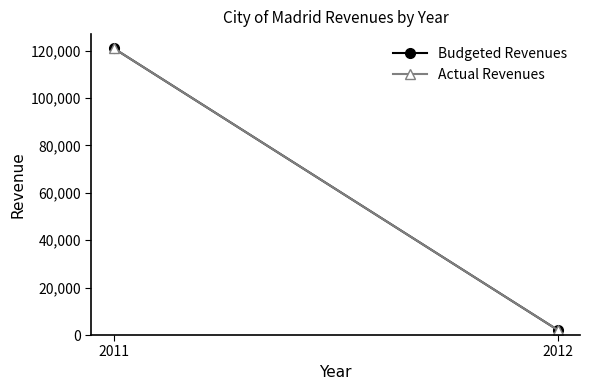

Reading right to left, extract all data points from this chart.

Budgeted Revenues: 2112.1	121059.5
Actual Revenues: 2112.1	121059.5